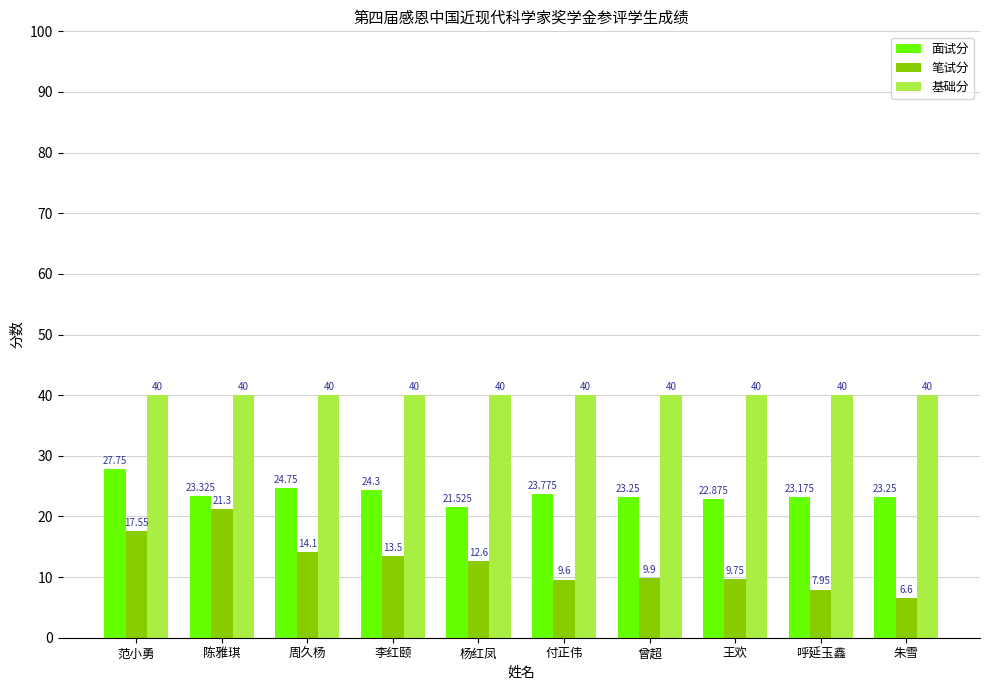

List the series in order of their peak value, lowest first.

笔试分, 面试分, 基础分